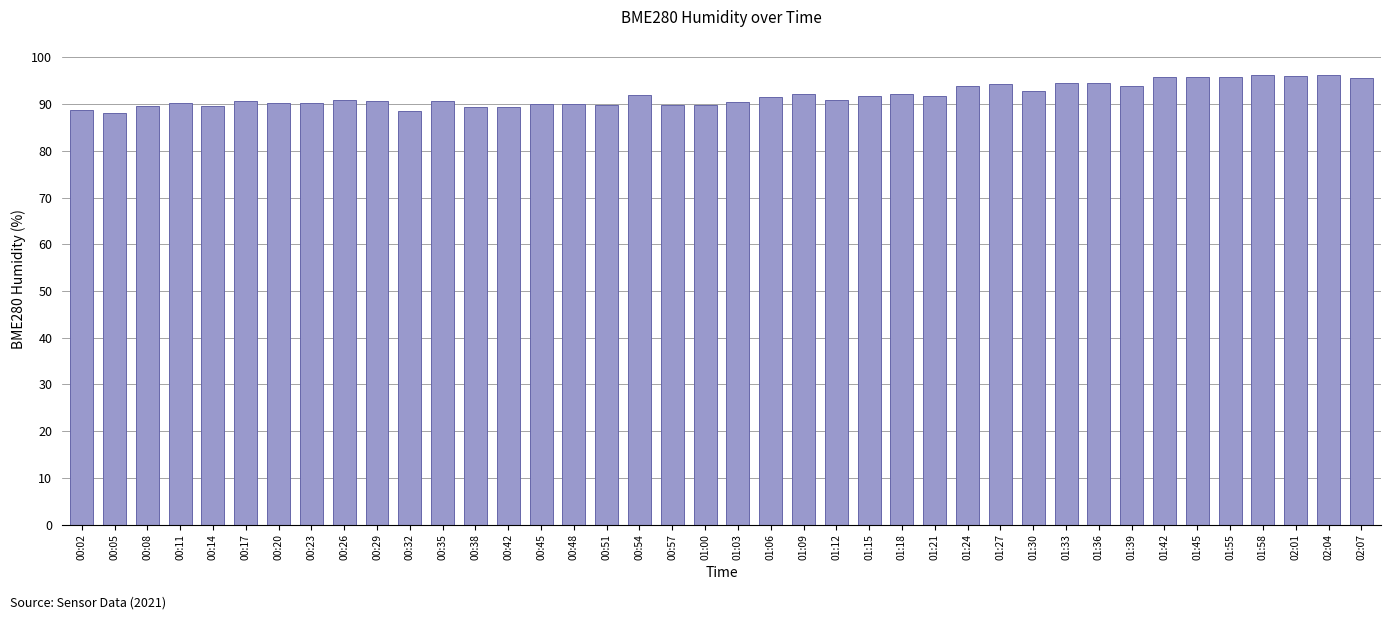

What is the change in value from 01:30 to 01:55?

+2.8